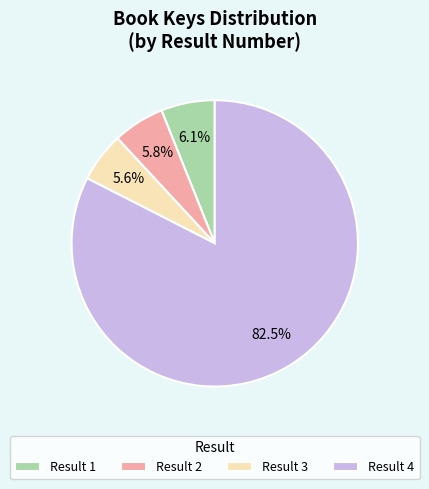

To the nearest percent, what is the average slice percentage?

25%